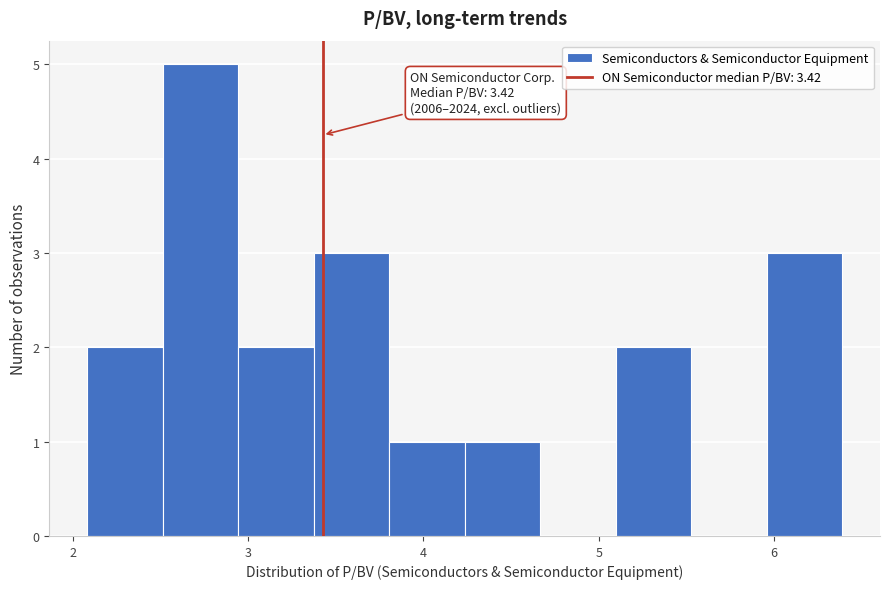

Over which range of the x-axis is the bar tallest?

2.5 to 2.9